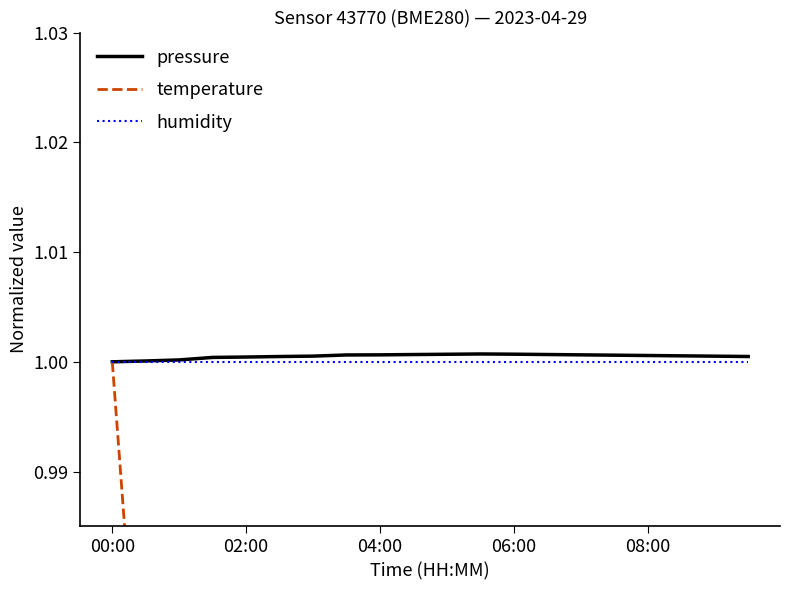

True or false: humidity and temperature intersect in this chart.

False